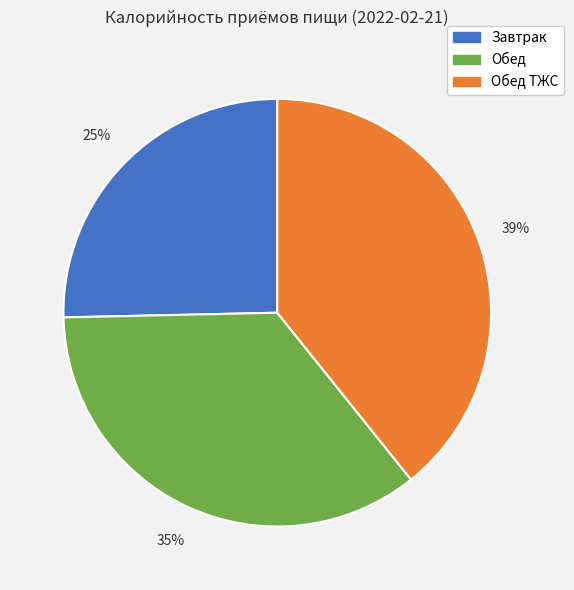

To the nearest percent, what is the difference between the largest and smallest slice percentages?

14%